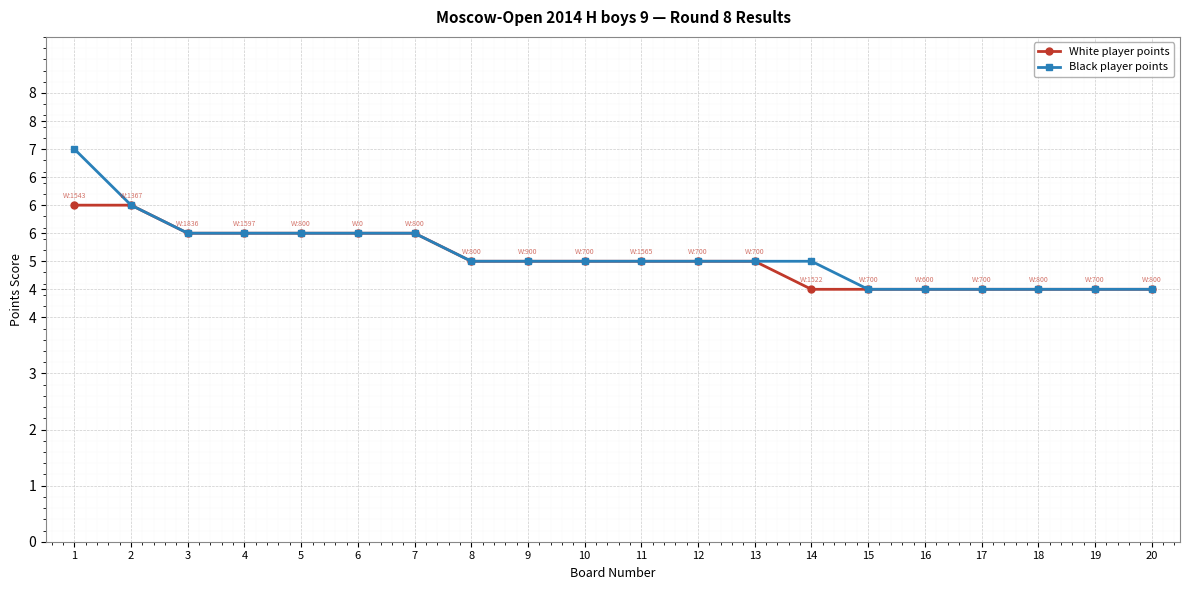

What are all the series names shown in the legend?

White player points, Black player points